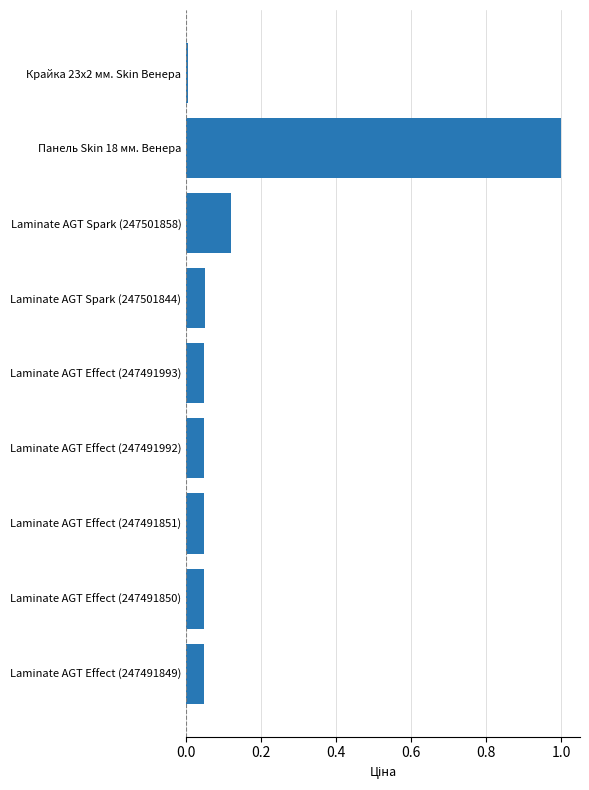

What is the difference between the maximum and second lowest values?

1.0